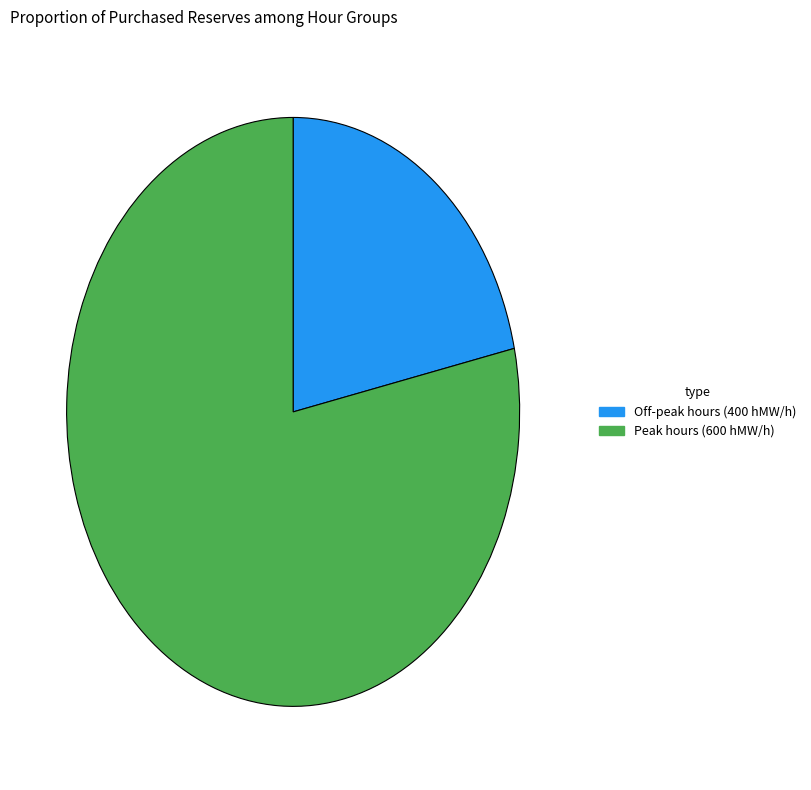

Does any single category account for the majority?

Yes